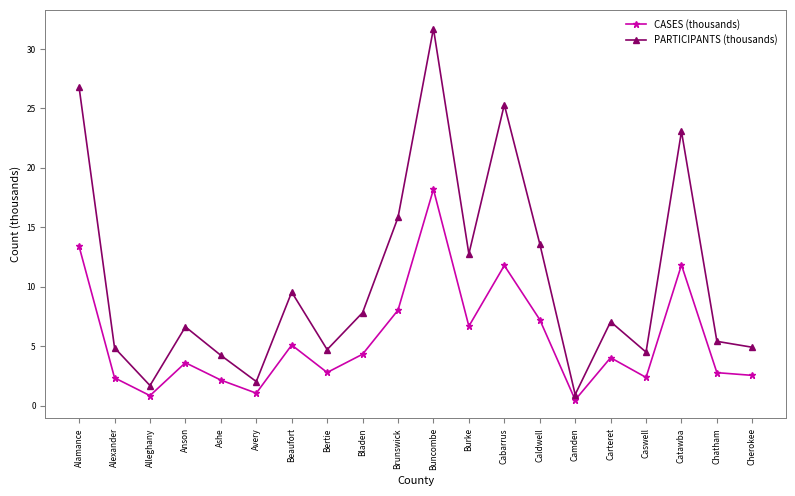

What is the difference between the CASES (thousands) values at Cabarrus and Caswell?

9.4